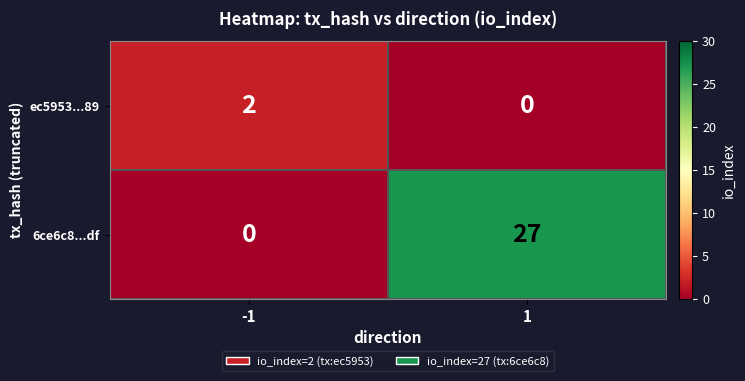

What is the sum of the 6ce6c8...df values at 1 and -1?

27